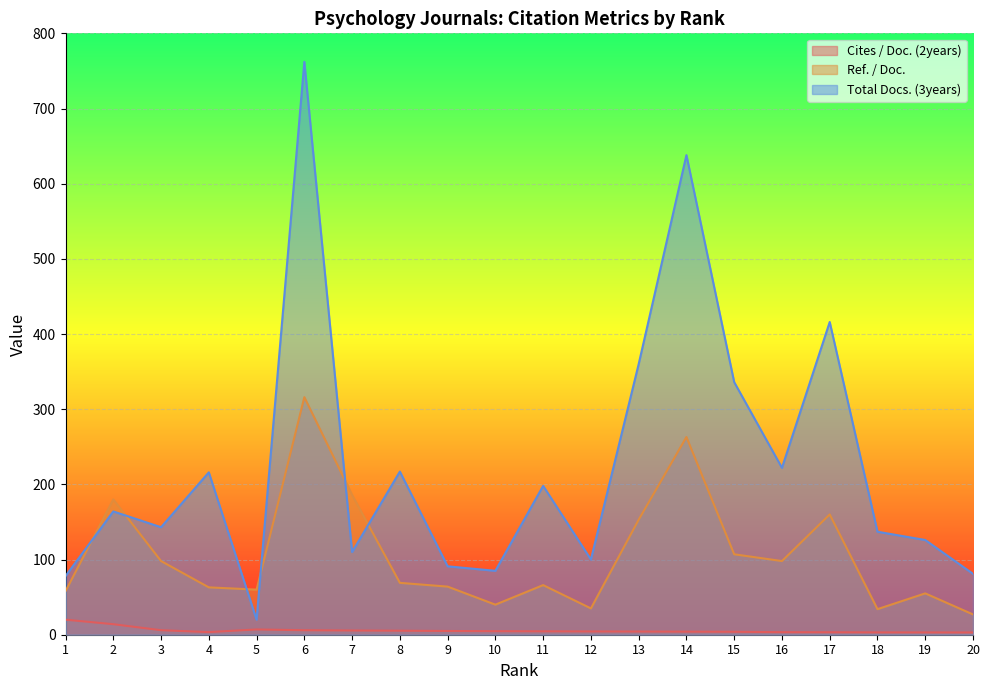

Reading left to right, extract all data points from this chart.

Cites / Doc. (2years): 1=20.0	2=14.0	3=6.0	4=3.5	5=7.0	6=6.0	7=5.6	8=5.3	9=5.0	10=4.7	11=4.5	12=4.3	13=4.2	14=4.1	15=3.9	16=3.4	17=3.3	18=3.1	19=3.1	20=3.0
Ref. / Doc.: 1=58.0	2=180.0	3=98.0	4=63.0	5=60.0	6=316.0	7=186.0	8=69.0	9=64.0	10=40.0	11=66.0	12=35.0	13=153.0	14=263.0	15=107.0	16=98.0	17=160.0	18=34.0	19=55.0	20=27.0
Total Docs. (3years): 1=78.0	2=164.0	3=143.0	4=216.0	5=20.0	6=762.0	7=110.0	8=217.0	9=91.0	10=85.0	11=198.0	12=100.0	13=360.0	14=638.0	15=336.0	16=222.0	17=416.0	18=137.0	19=126.0	20=81.0